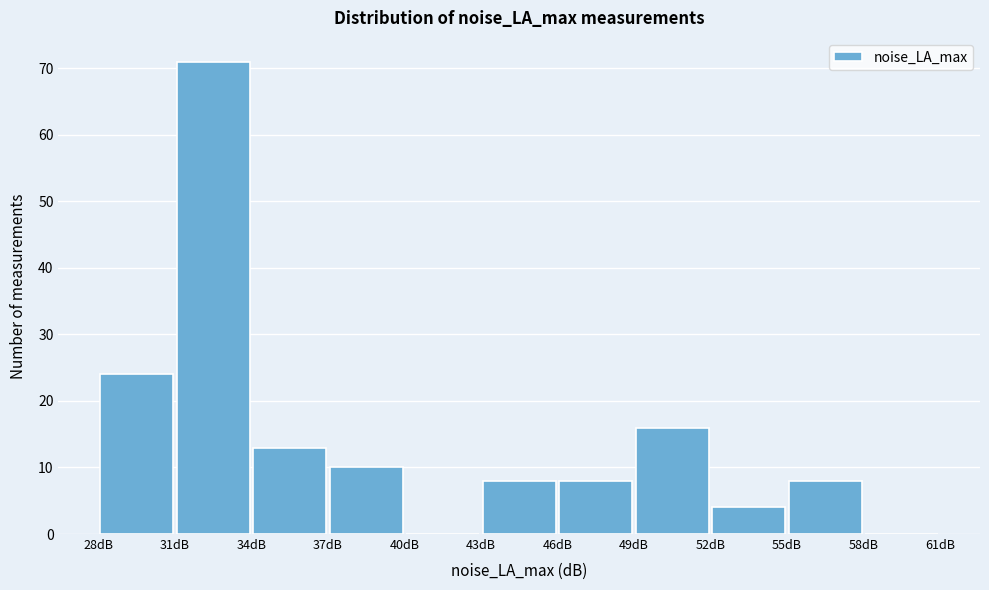

What is the height of the bar covering 55 to 58 on the x-axis? The values are not printed on the chart, so give them approximately, as read against the axis.

8